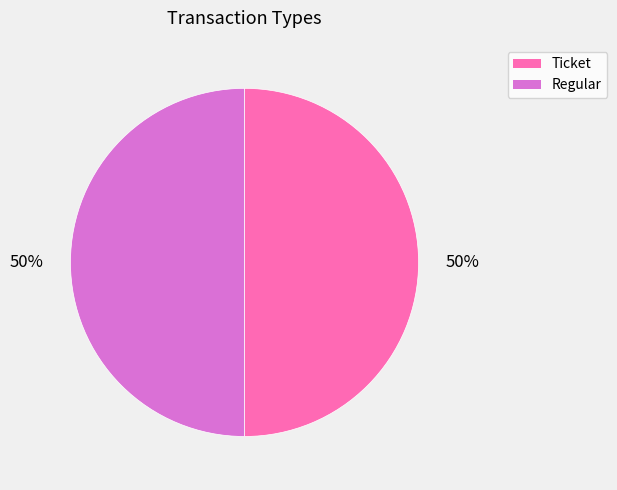

Do Regular and Ticket together represent more than half of the pie?

Yes